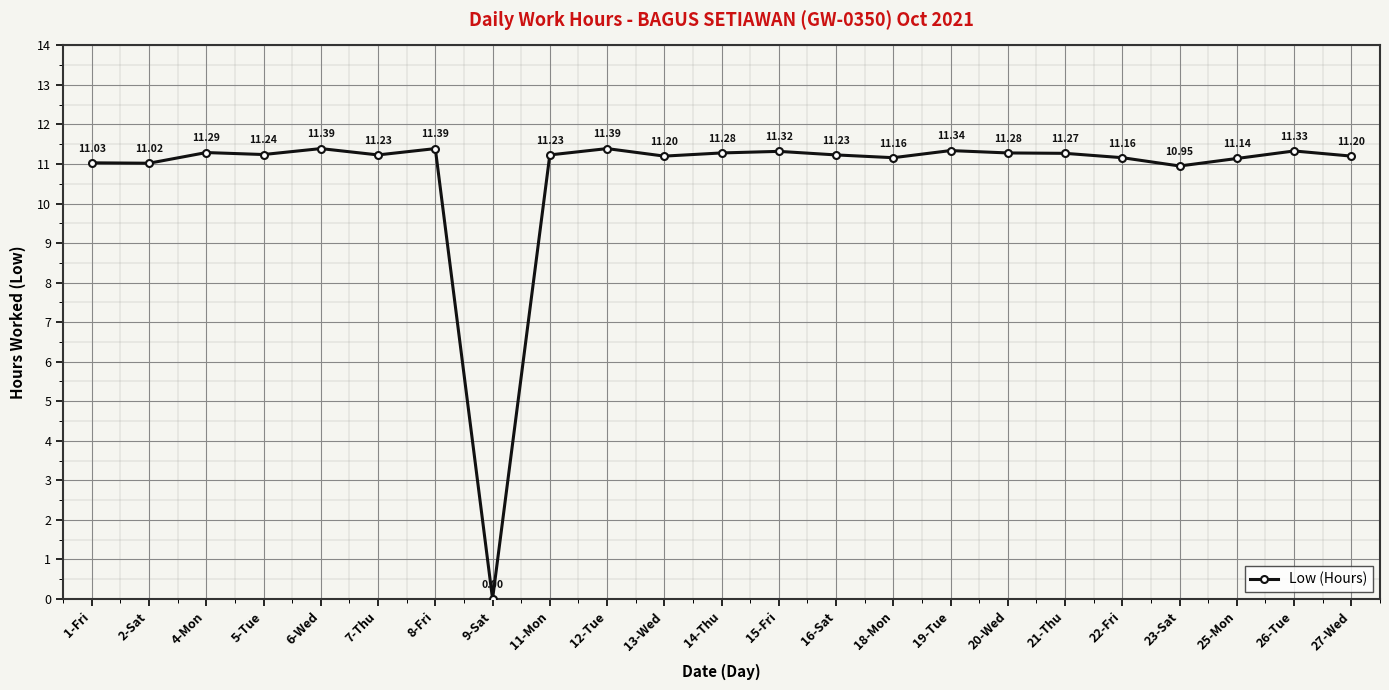

Is this an area chart (filled region under the line)?

No